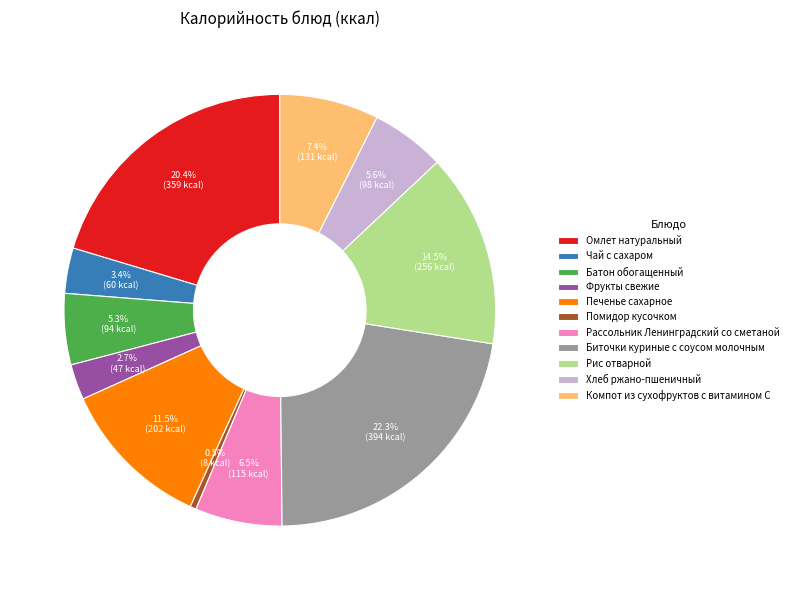

Is Фрукты свежие the majority of the pie?

No